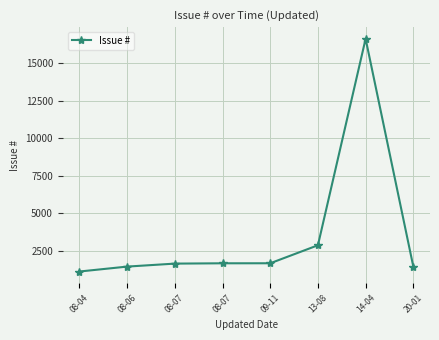

How many lines are shown in the chart?

1